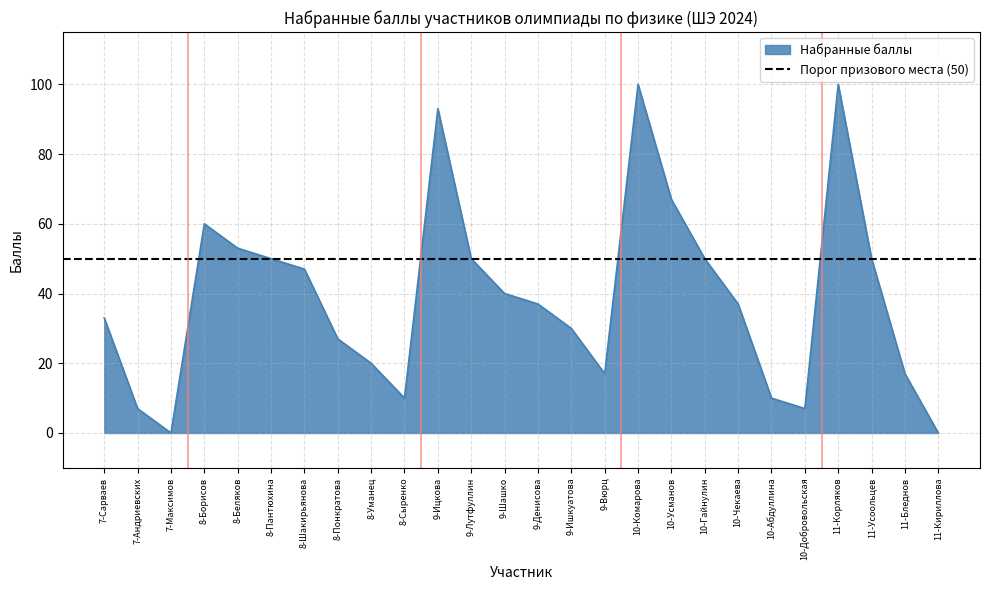

Reading left to right, what are all the values shown in this chart?

7-Сарваев=33	7-Андриевских=7	7-Максимов=0	8-Борисов=60	8-Беляков=53	8-Пантюхина=50	8-Шакирьянова=47	8-Понкратова=27	8-Уманец=20	8-Сыренко=10	9-Ицкова=93	9-Лутфуллин=50	9-Шашко=40	9-Денисова=37	9-Ишкуатова=30	9-Вюрц=17	10-Комарова=100	10-Усманов=67	10-Гайнулин=50	10-Чекаева=37	10-Абдуллина=10	10-Добровольская=7	11-Корляков=100	11-Усоольцев=50	11-Бледнов=17	11-Кириллова=0